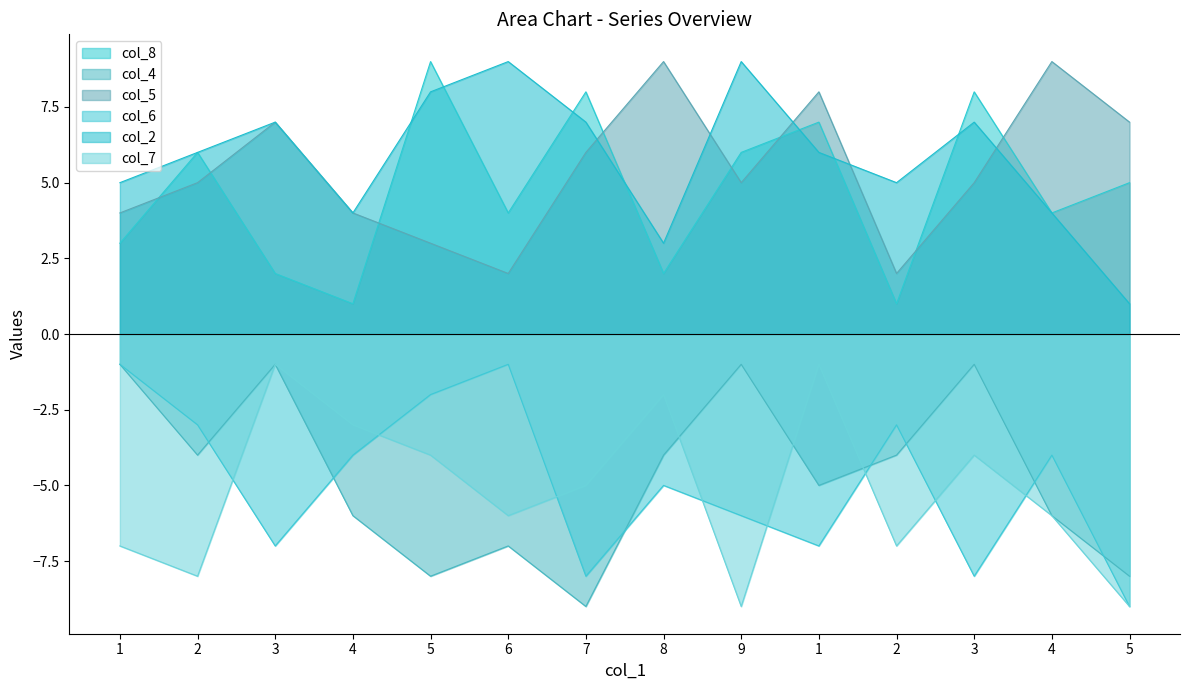

What is the label of the 1st point from the right?

5